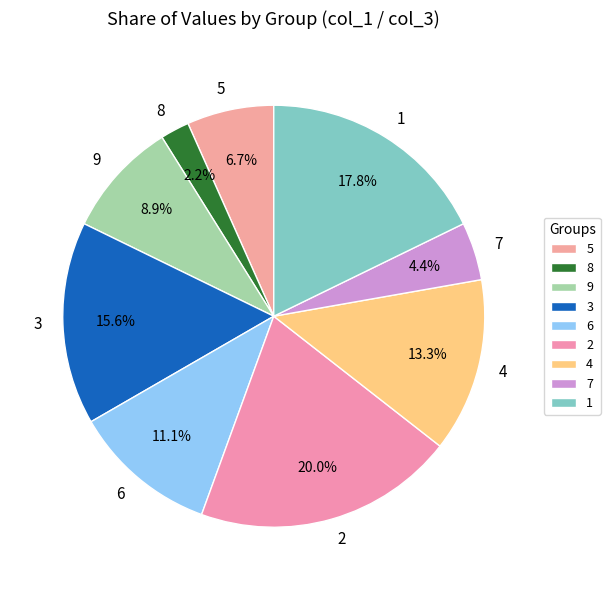

Is there a majority slice in this chart?

No